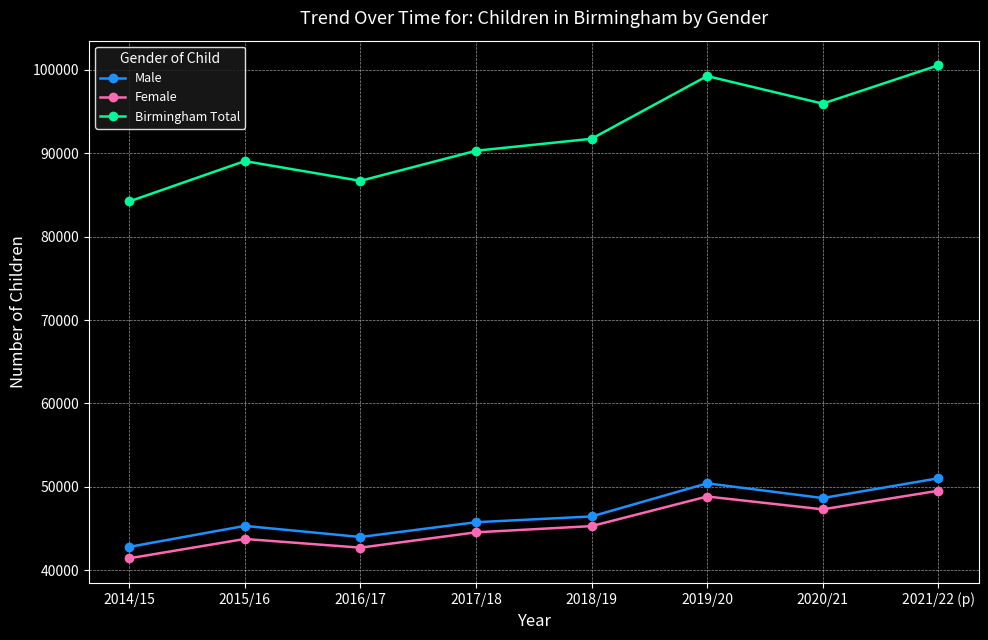

What is the maximum value shown in the chart?

100549